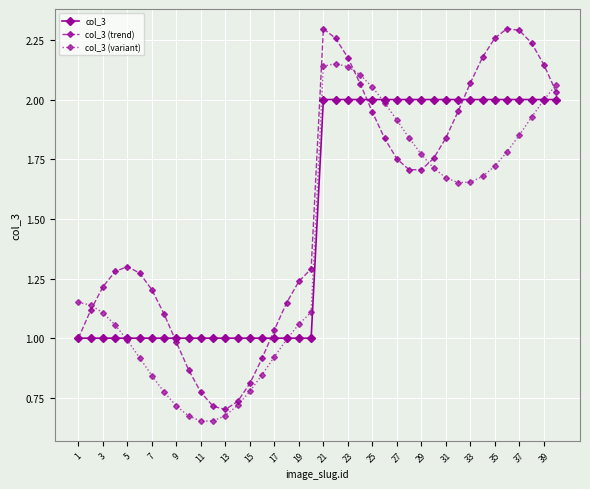

Which series has the largest range (max minus min)?

col_3 (trend)